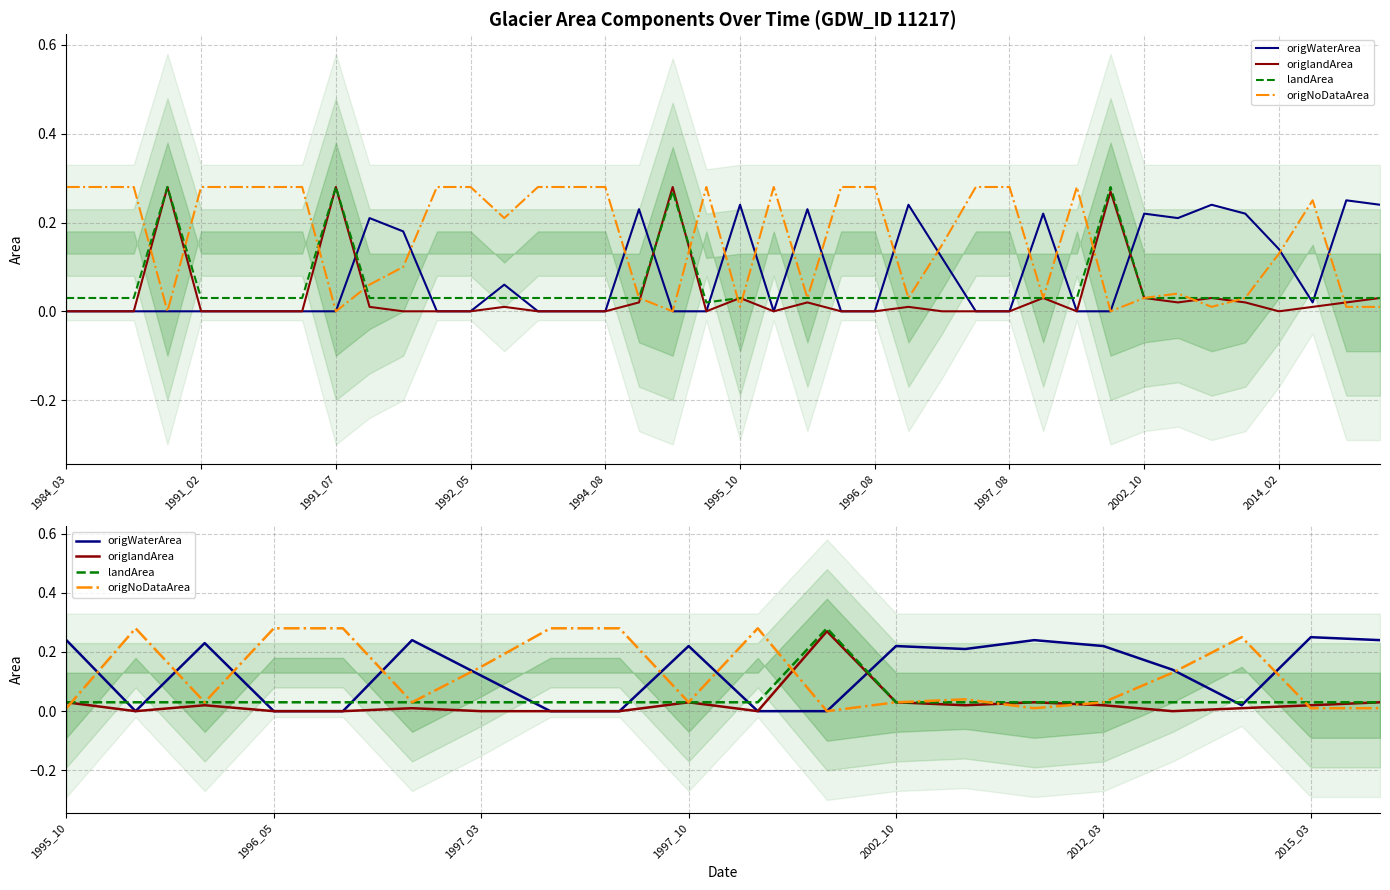

At how many categories does at least one series exceed 0?

20